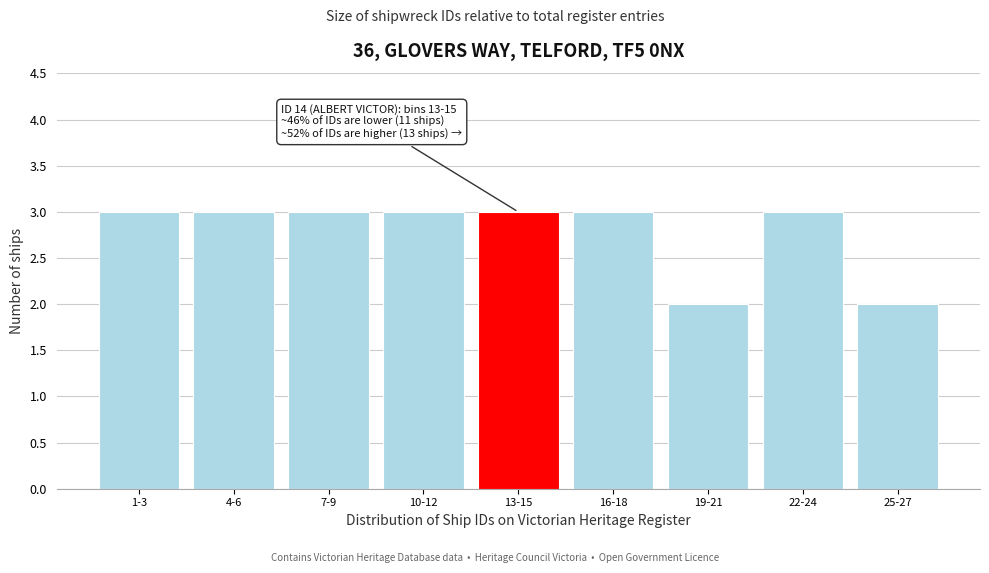

Reading right to left, transcribe all the data shown in this chart.

25-27=2	22-24=3	19-21=2	16-18=3	13-15=3	10-12=3	7-9=3	4-6=3	1-3=3